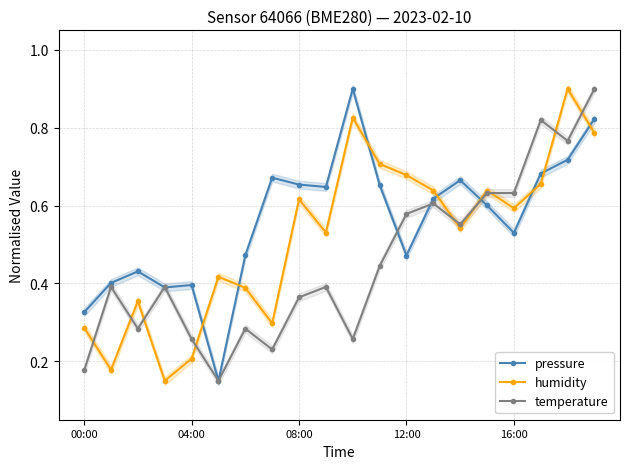

What is the maximum value for pressure?

0.9